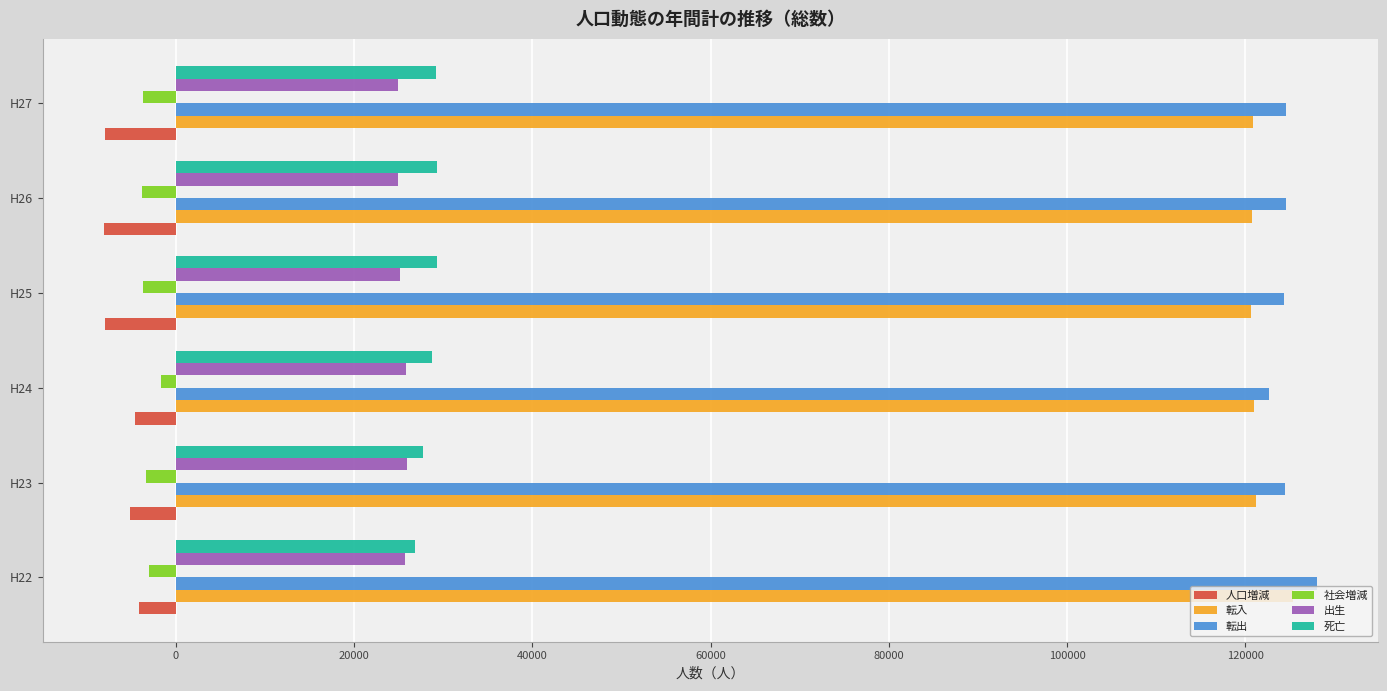

Which label corresponds to the largest value in the chart?

H22